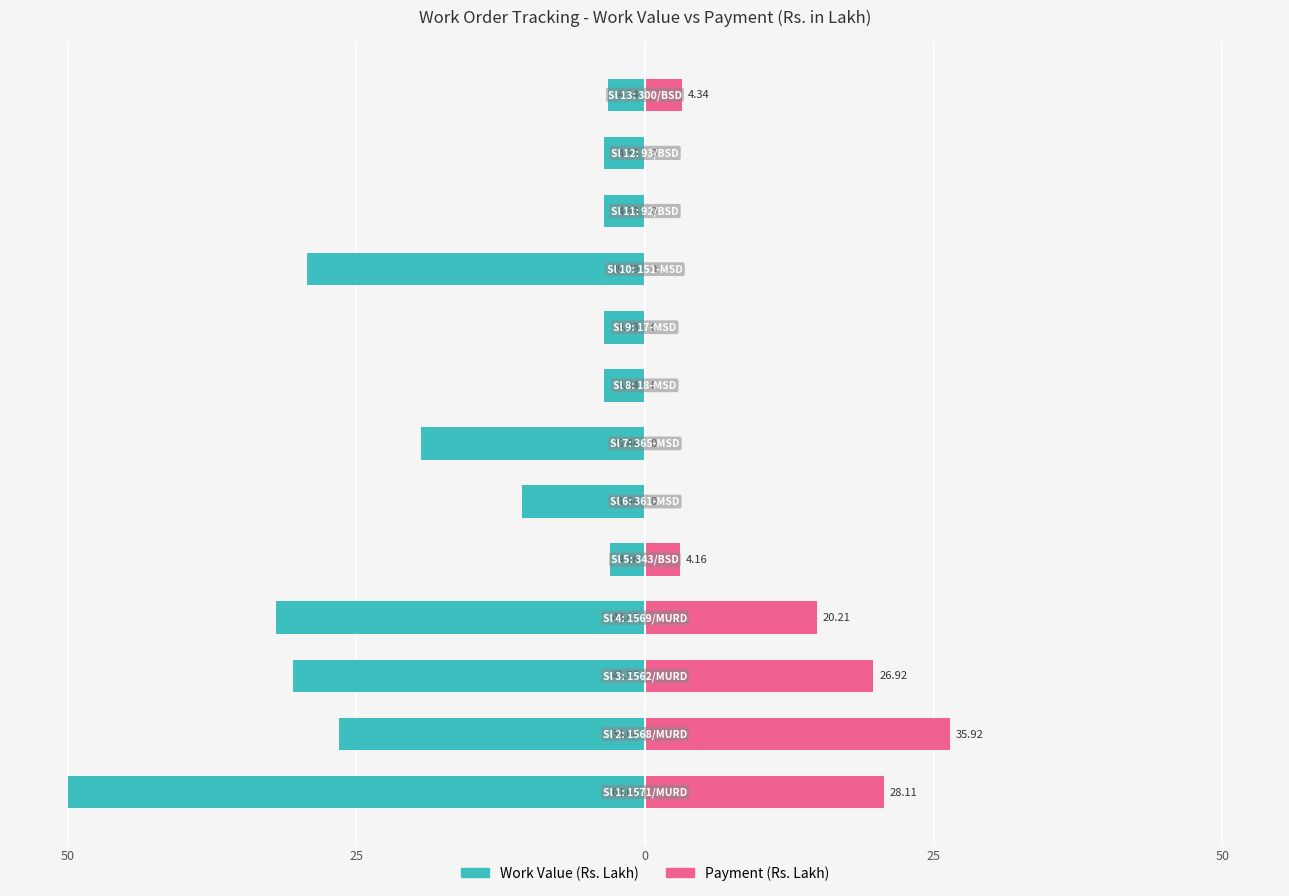

Reading right to left, what are all the values shown in this chart?

Work Value (Rs. Lakh): -3.2	-3.6	-3.6	-29.2	-3.6	-3.6	-19.4	-10.7	-3.1	-31.9	-30.5	-26.5	-50.0
Payment (Rs. Lakh): 3.2	0.0	0.0	0.0	0.0	0.0	0.0	0.0	3.1	14.9	19.8	26.4	20.7